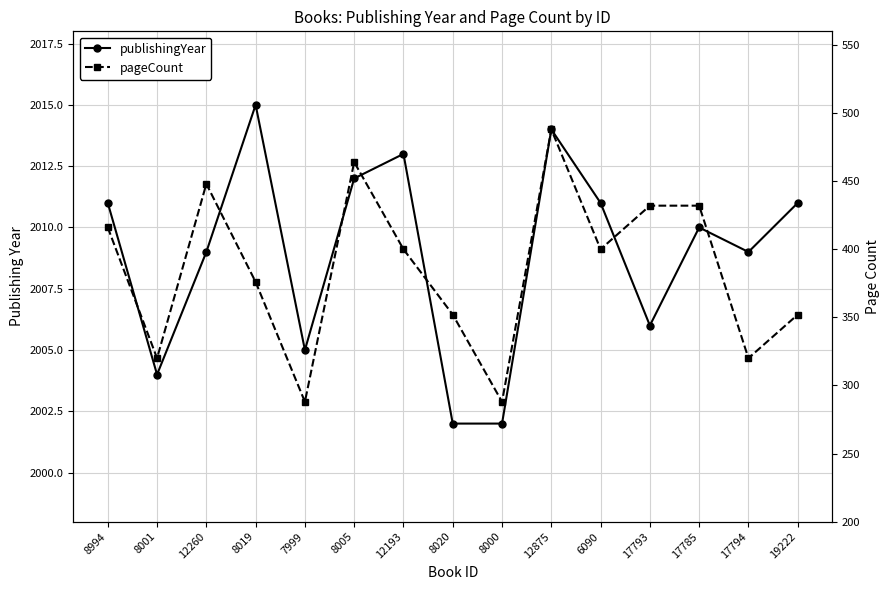

The value of pageCount at 6090 is 400. True or false?

True